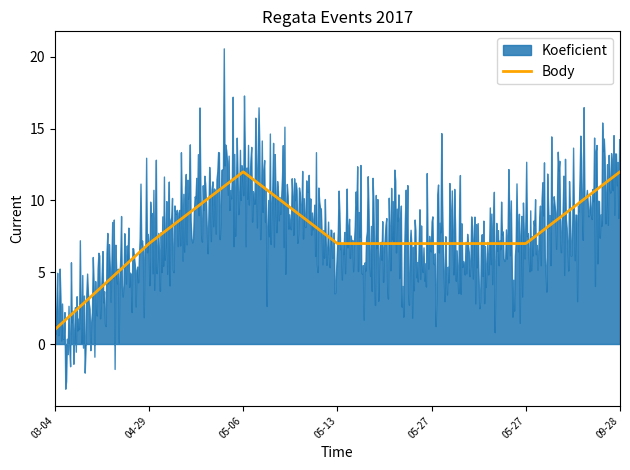

What is the lowest value of the Body series?

1.0